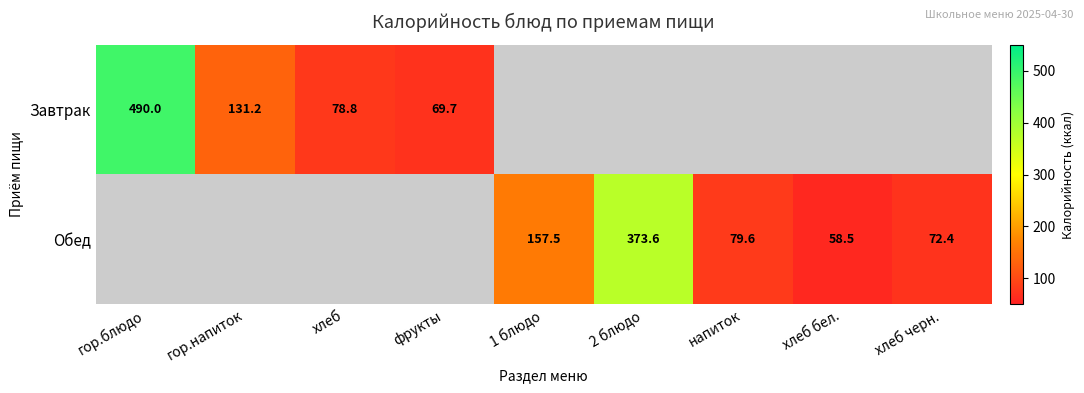

Is the value of Завтрак at фрукты greater than the value of Обед at 1 блюдо?

No